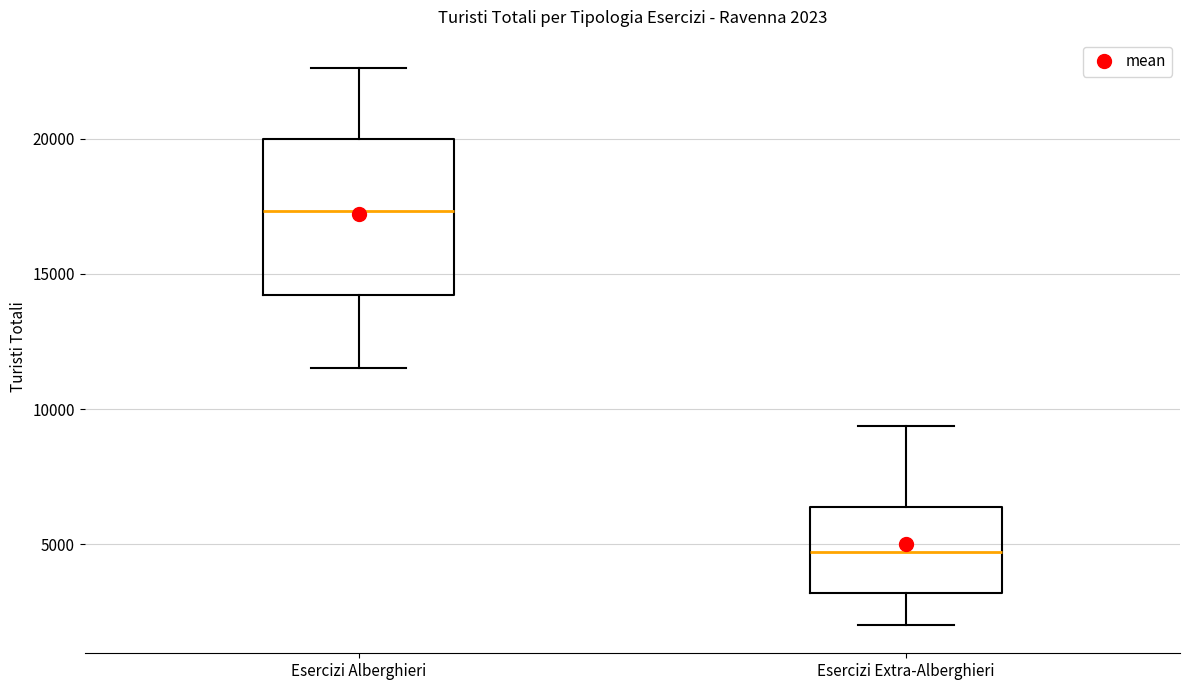

Which box has the highest median line?

Esercizi Alberghieri